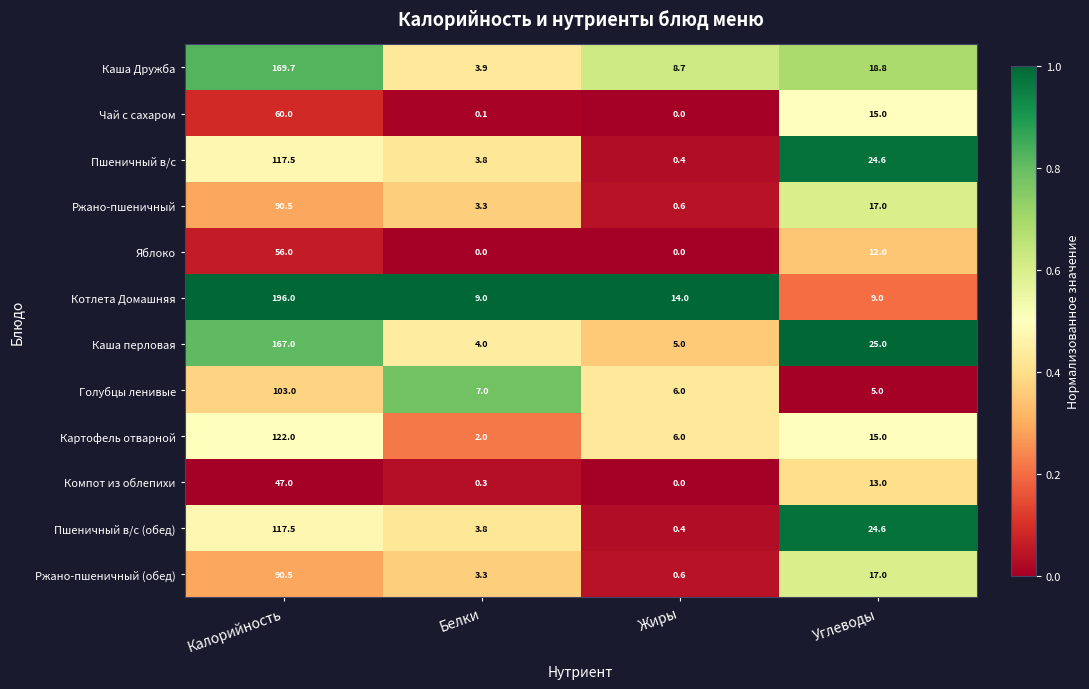

What is the difference between the maximum and minimum values in the Чай с сахаром series?

60.0